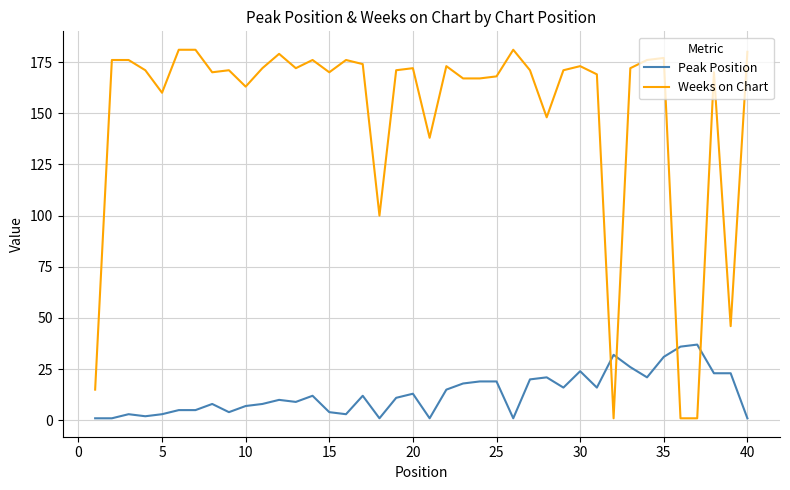

What is the difference between the second highest and second lowest values in the Weeks on Chart series?

180